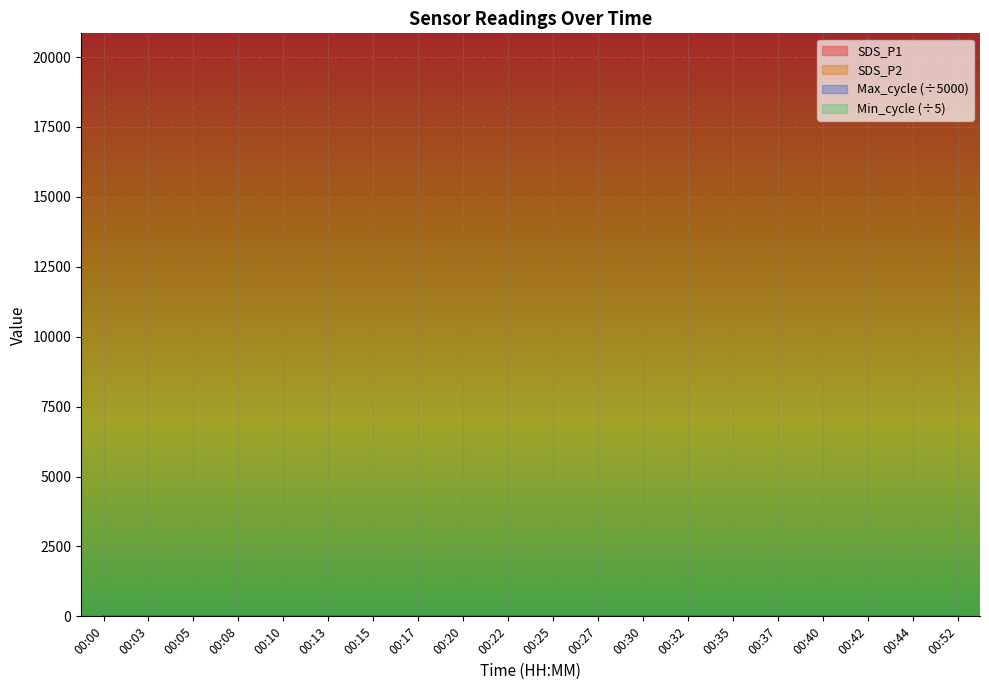

Reading left to right, what are all the values shown in this chart?

SDS_P1: 1.7	2.2	2.1	1.8	1.7	1.1	2.2	2.1	2.1	1.8	1.7	3.6	2.2	3.3	2.7	2.5	1.5	1.9	2.8	1.5
SDS_P2: 1.6	2.0	2.1	1.7	1.6	1.1	2.1	2.0	2.0	1.7	1.7	3.0	2.1	3.1	2.0	2.4	1.5	1.8	2.7	1.4
Max_cycle: 4.1	4.1	4.2	4.1	4.1	4.1	4.1	4.1	4.1	4.1	4.1	4.2	4.1	4.1	4.1	4.1	4.1	4.1	4.1	4.1